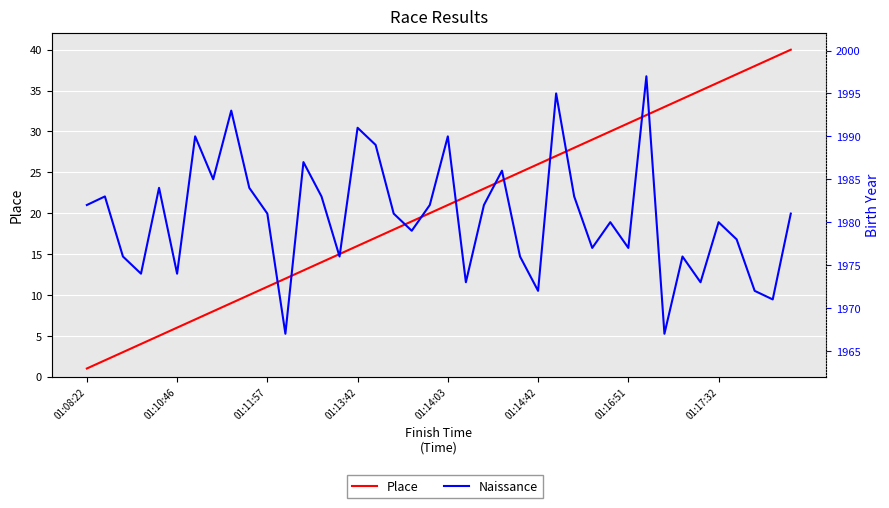

Reading left to right, what are all the values shown in this chart?

Place: 1	2	3	4	5	6	7	8	9	10	11	12	13	14	15	16	17	18	19	20	21	22	23	24	25	26	27	28	29	30	31	32	33	34	35	36	37	38	39	40
Naissance: 1982	1983	1976	1974	1984	1974	1990	1985	1993	1984	1981	1967	1987	1983	1976	1991	1989	1981	1979	1982	1990	1973	1982	1986	1976	1972	1995	1983	1977	1980	1977	1997	1967	1976	1973	1980	1978	1972	1971	1981